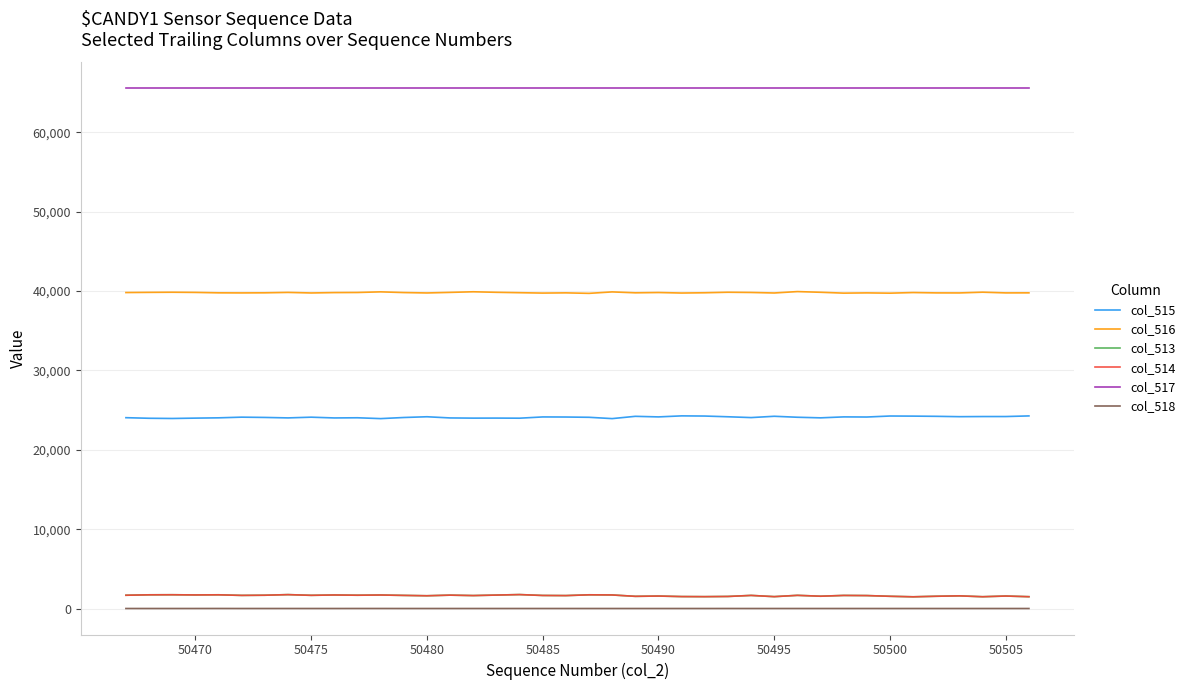

True or false: col_514 and col_515 intersect in this chart.

False